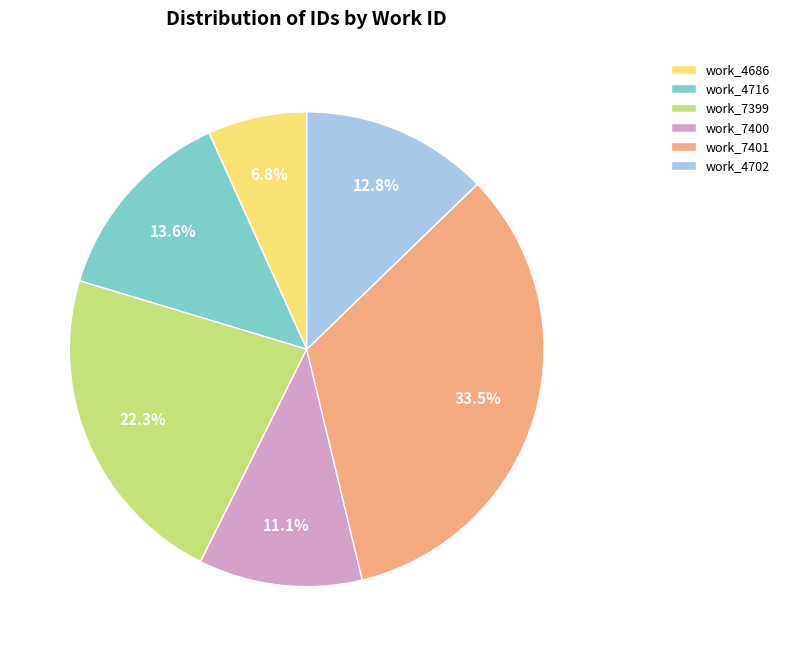

What portion of the pie excludes work_7399?

77.7%